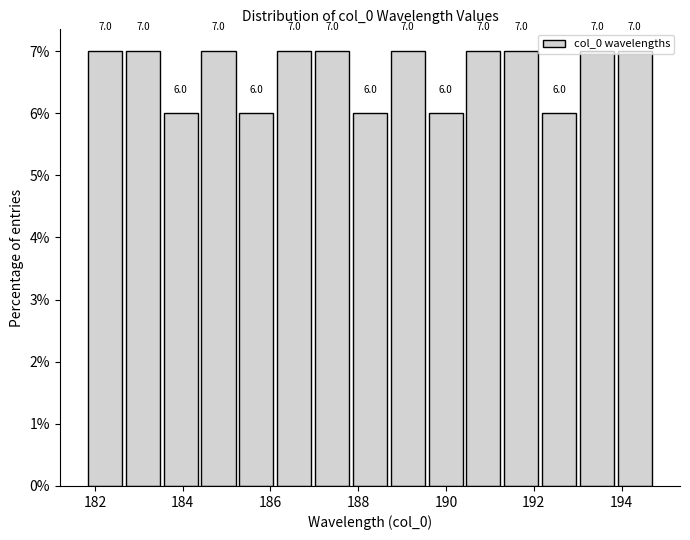

Reading left to right, transcribe this chart: for each bar, give the range it covers on the x-axis and its height. The bar edges are not printed on the chart, so give them approximately, as read against the axis.

181.8 to 182.8: 7.0
182.8 to 183.6: 7.0
183.6 to 184.4: 6.0
184.4 to 185.2: 7.0
185.2 to 186.2: 6.0
186.2 to 187.0: 7.0
187.0 to 187.8: 7.0
187.8 to 188.8: 6.0
188.8 to 189.6: 7.0
189.6 to 190.4: 6.0
190.4 to 191.4: 7.0
191.4 to 192.2: 7.0
192.2 to 193.0: 6.0
193.0 to 194.0: 7.0
194.0 to 194.8: 7.0